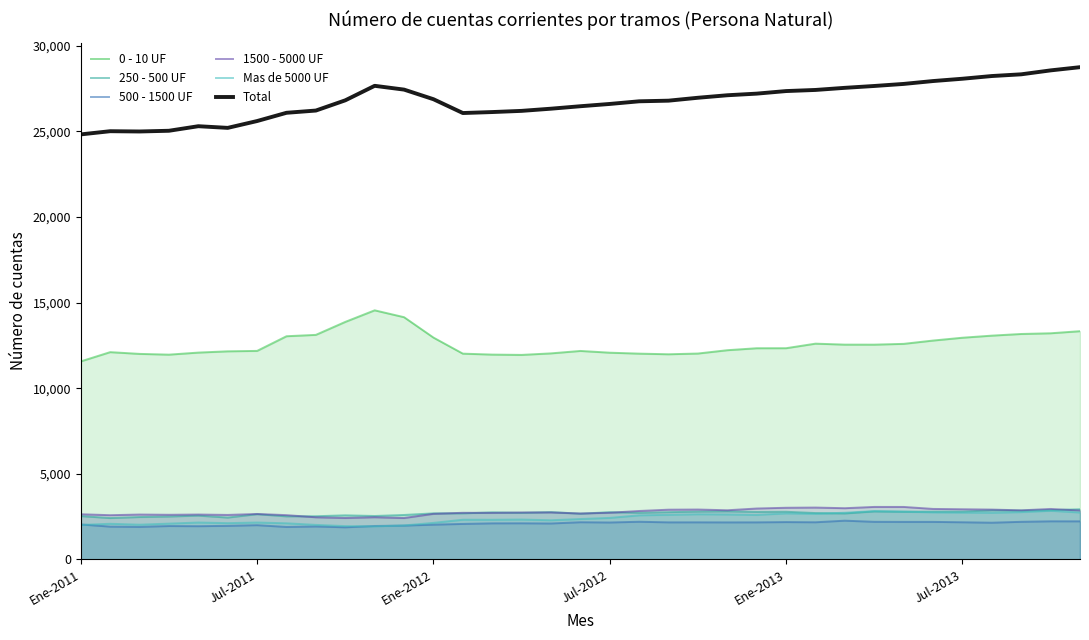

What is the minimum value shown in the chart?

1872